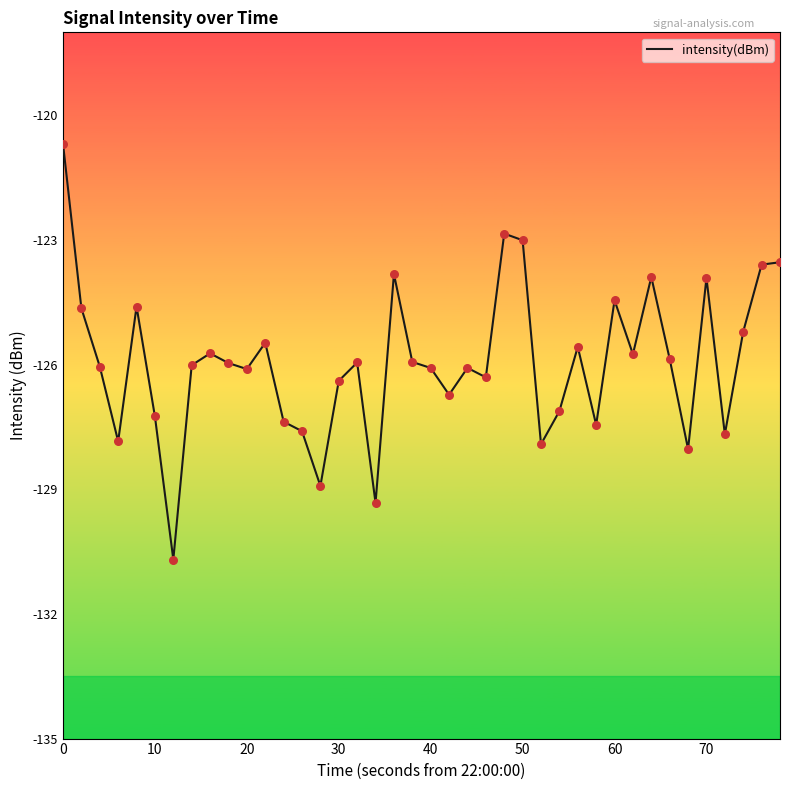

What is the greatest value displayed?

-120.7